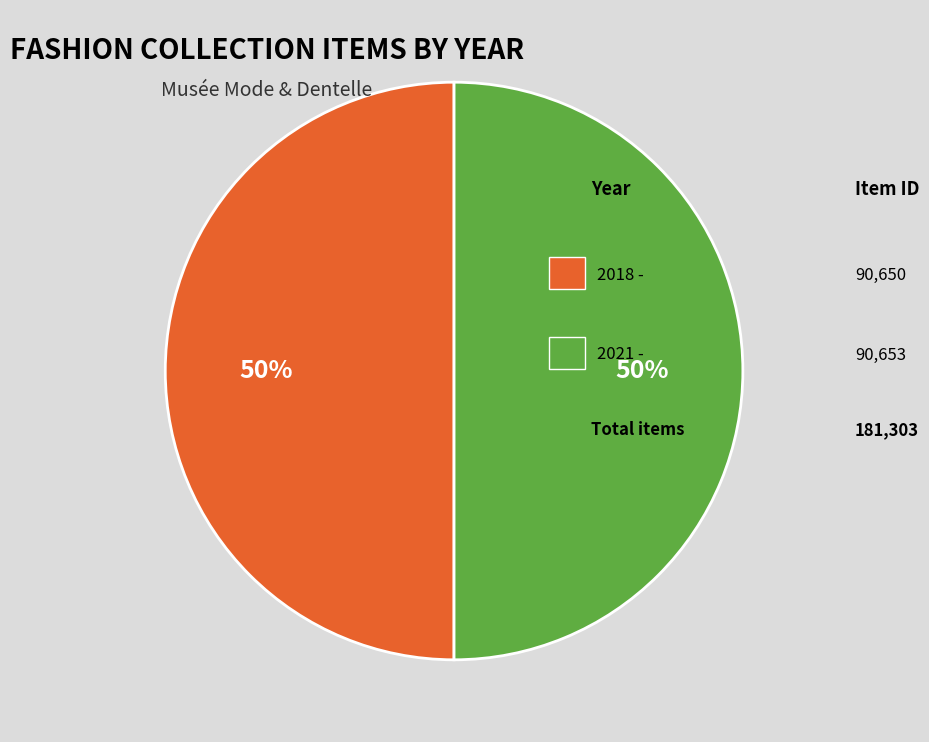

To the nearest percent, what is the average slice percentage?

50%